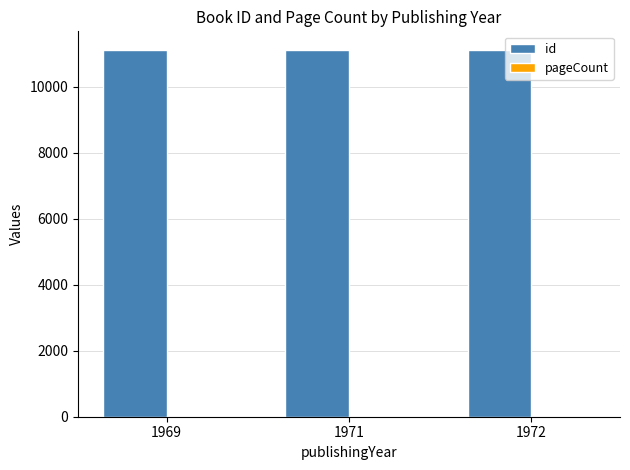

True or false: id has a value of 3840.7 at 1972.

False